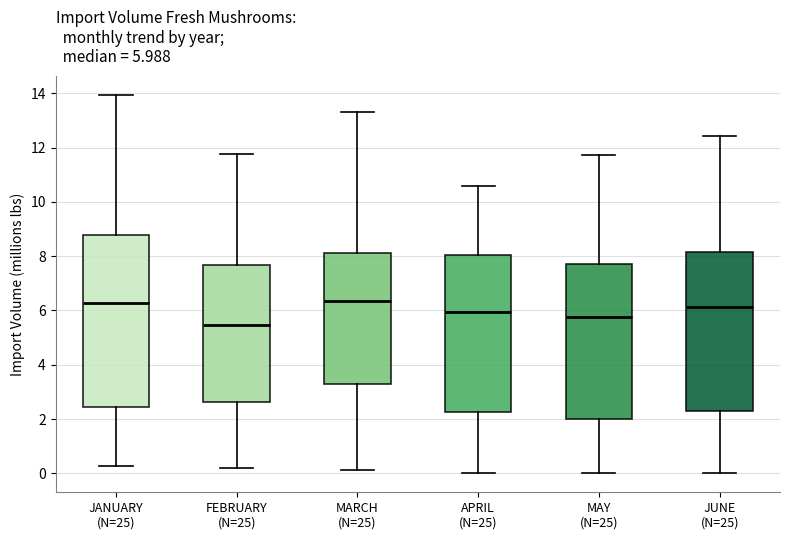

Comparing the boxes themselves (not the whiskers), which one is the tallest?

JANUARY (N=25)